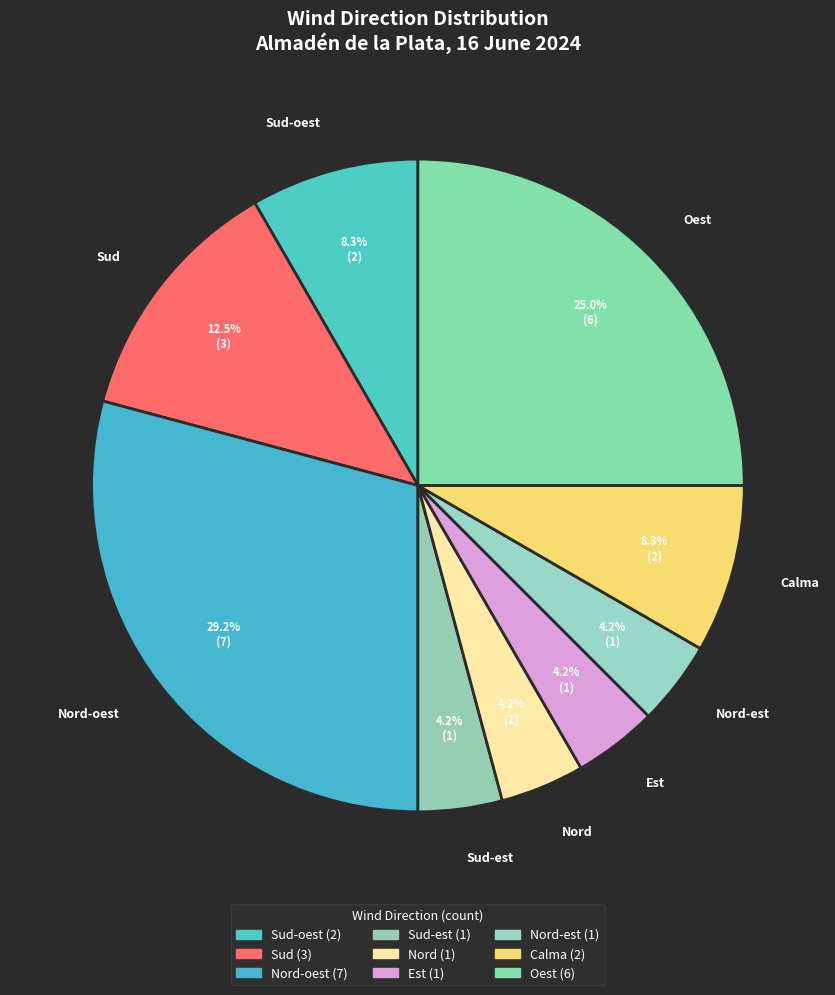

To the nearest percent, what is the combined percentage of Sud and Nord-est?

17%